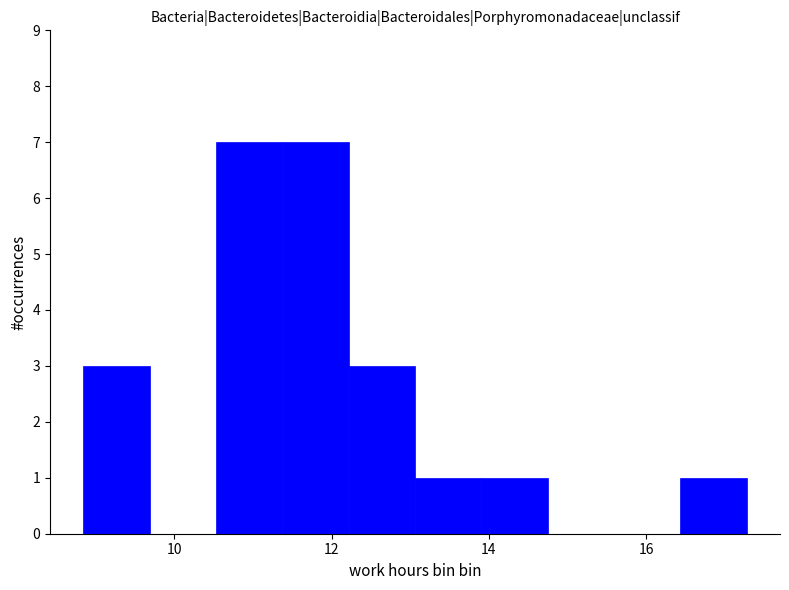

Reading left to right, transcribe this chart: for each bar, give the range it covers on the x-axis and its height. Neither the bar edges nor the heights are printed on the chart, so give them approximately, as read against the axes.

8.8 to 9.6: 3
9.6 to 10.6: 0
10.6 to 11.4: 7
11.4 to 12.2: 7
12.2 to 13.0: 3
13.0 to 14.0: 1
14.0 to 14.8: 1
14.8 to 15.6: 0
15.6 to 16.4: 0
16.4 to 17.2: 1